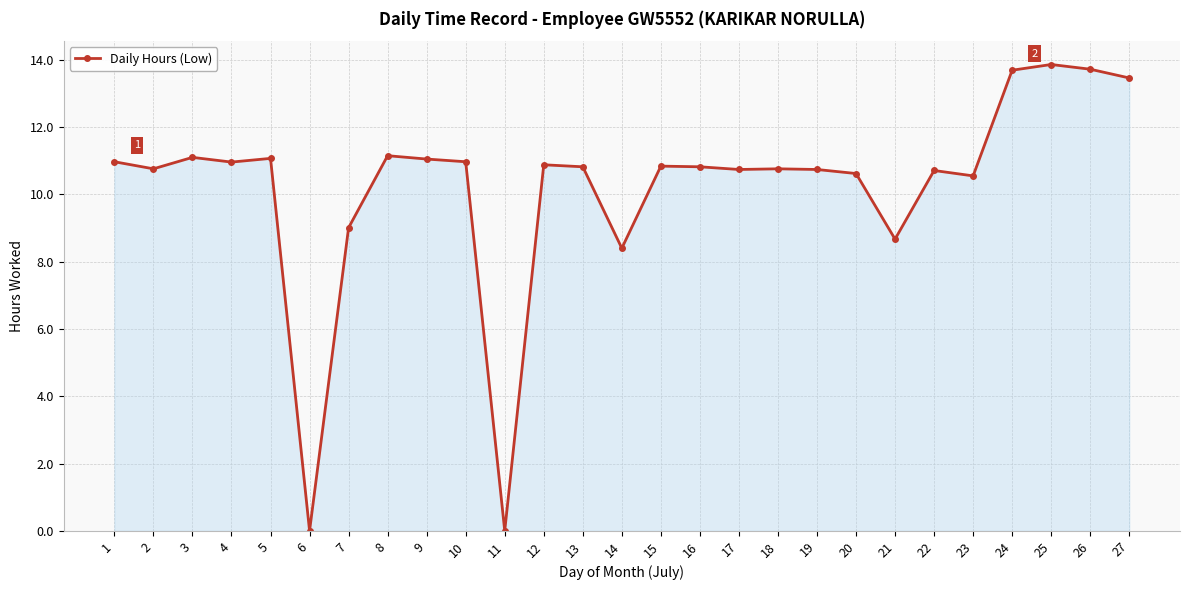

Does the chart have visible grid lines?

Yes